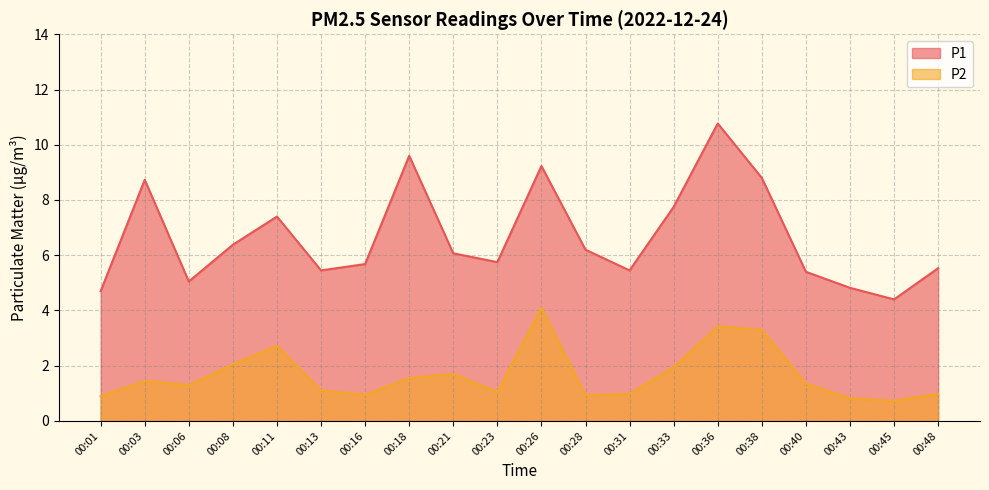

Rank the categories by P2 value from lowest to highest.

00:45, 00:43, 00:01, 00:28, 00:16, 00:31, 00:48, 00:23, 00:13, 00:06, 00:40, 00:03, 00:18, 00:21, 00:33, 00:08, 00:11, 00:38, 00:36, 00:26